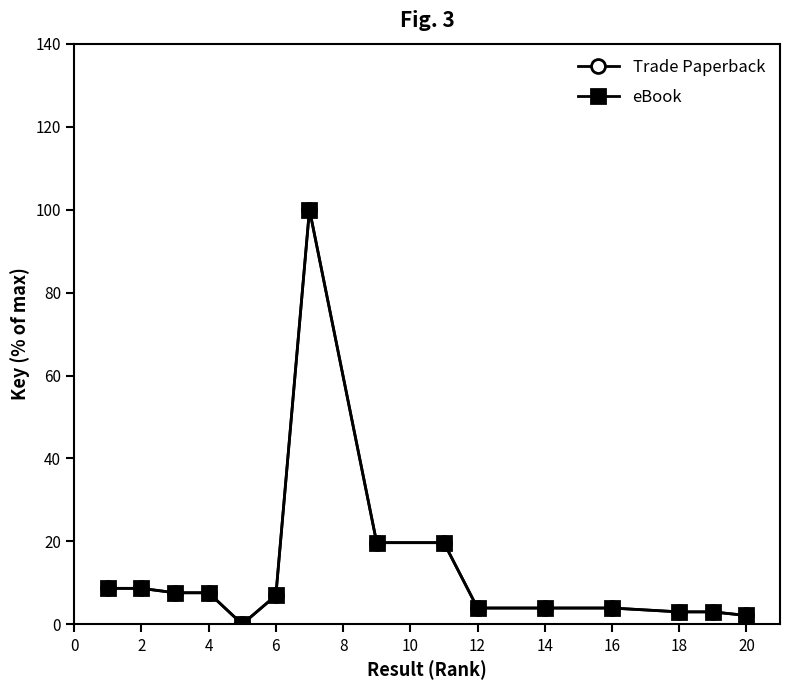

True or false: eBook and Trade Paperback cross at least once.

False